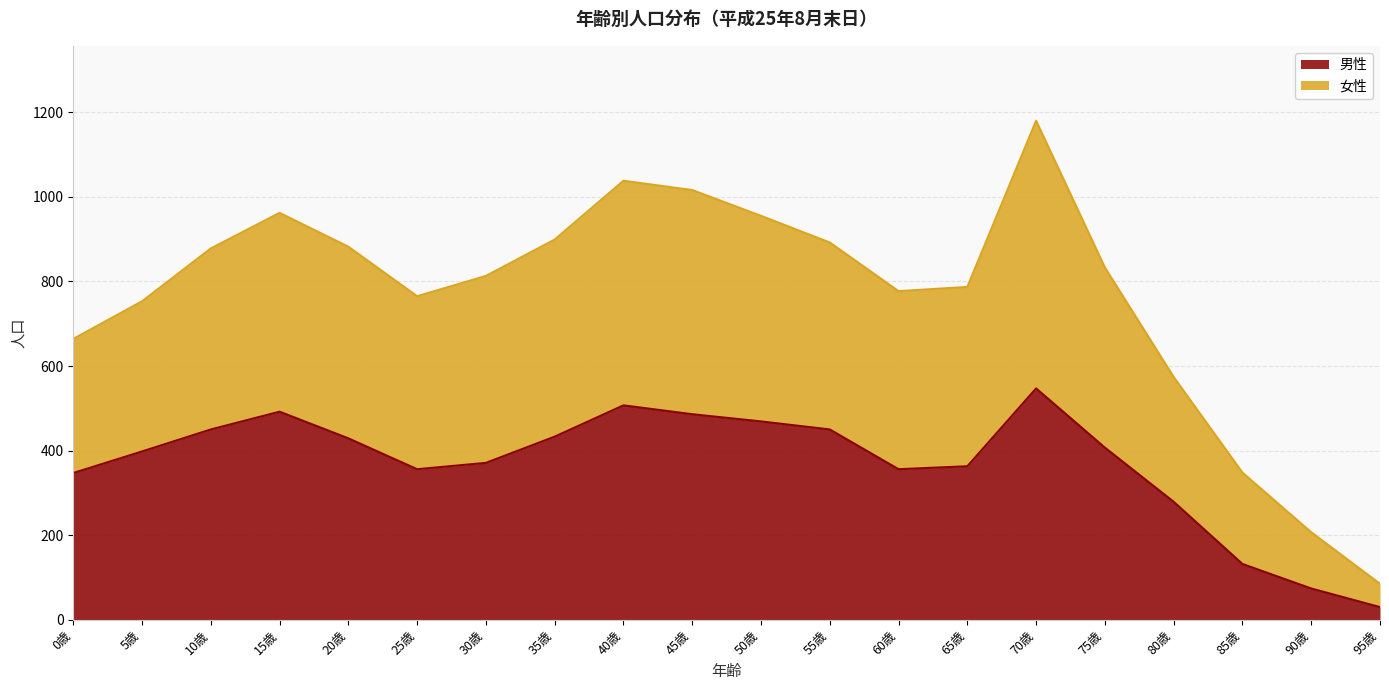

Which has a higher value, 95歳 or 65歳?

65歳